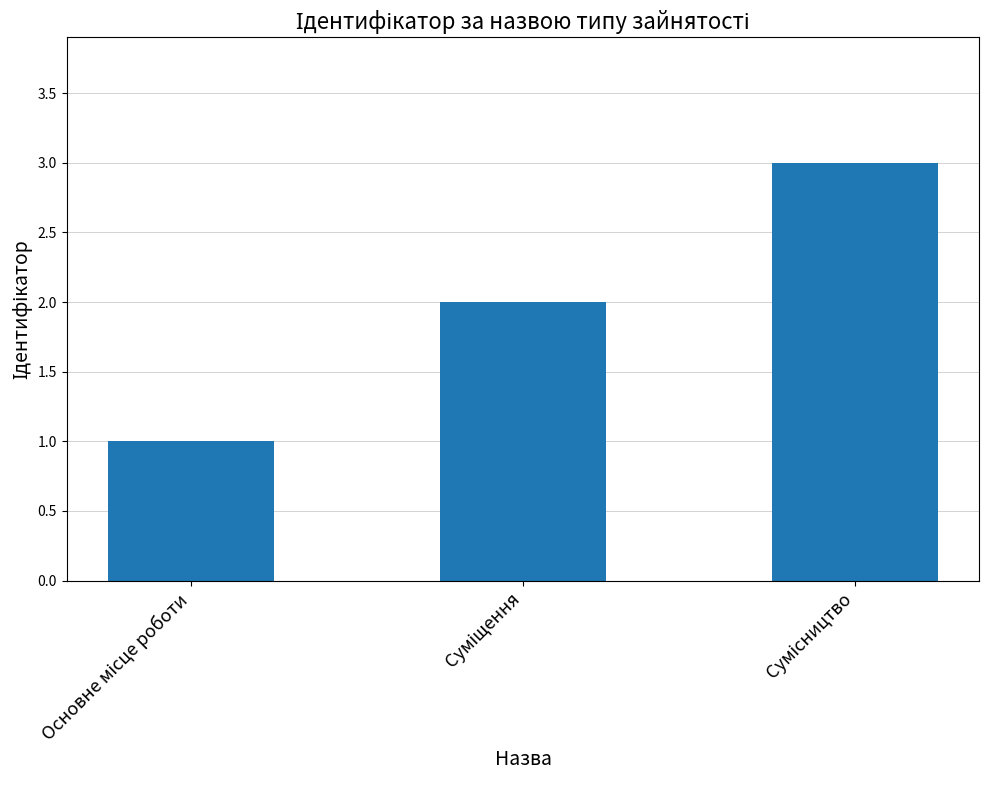

What is the greatest value displayed?

3